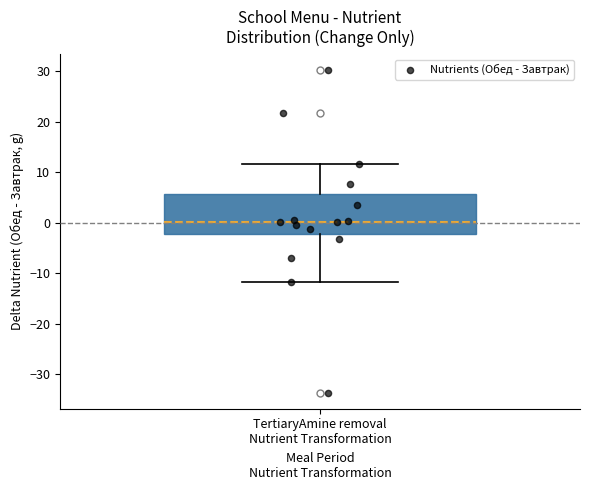

Transcribe this box plot: give where the median line is, the range the box spans, and where the two whiskers end, as read against the y-axis. The values are not printed on the chart, so give them approximately, as read against the axis.

median 0, box -2 to 6, whiskers -12 to 12